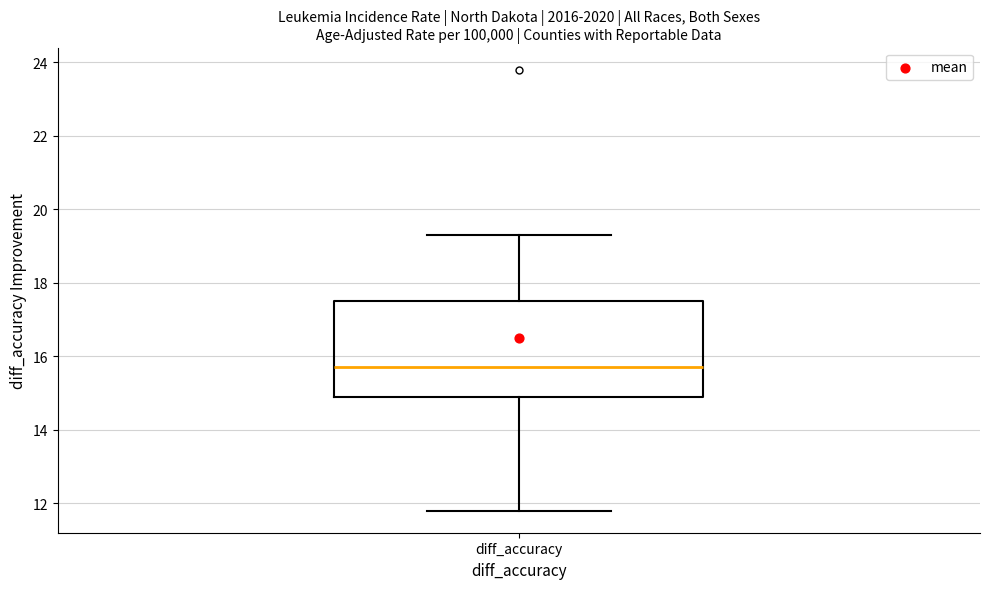

Read this box plot against the y-axis: the position of the median line, the range covered by the box, and the ends of both whiskers. The values are not printed on the chart, so give them approximately, as read against the axis.

median 15.8, box 15.0 to 17.6, whiskers 11.8 to 19.4